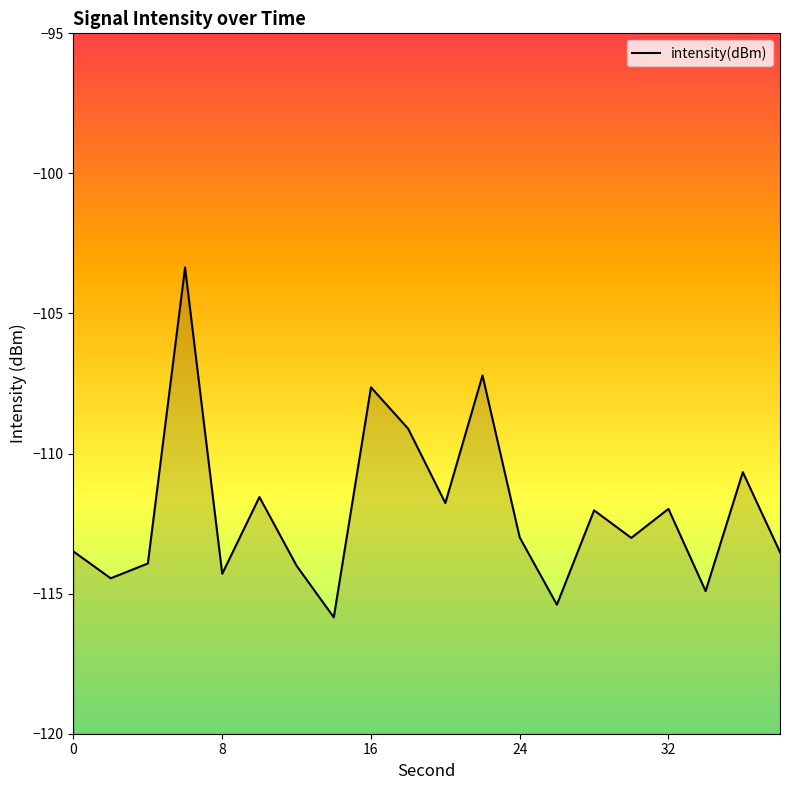

Is it true that the value at 32 is -112.0?

True